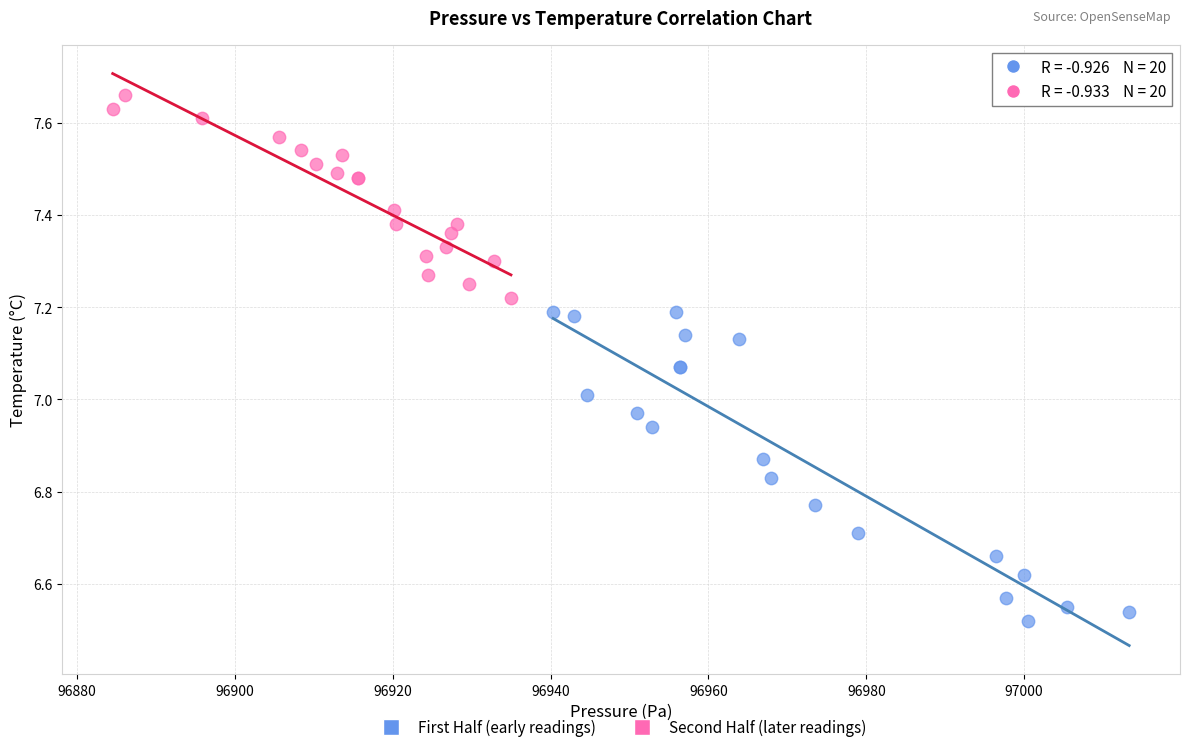

Which series contains the lowest Y value?

First Half (early readings)